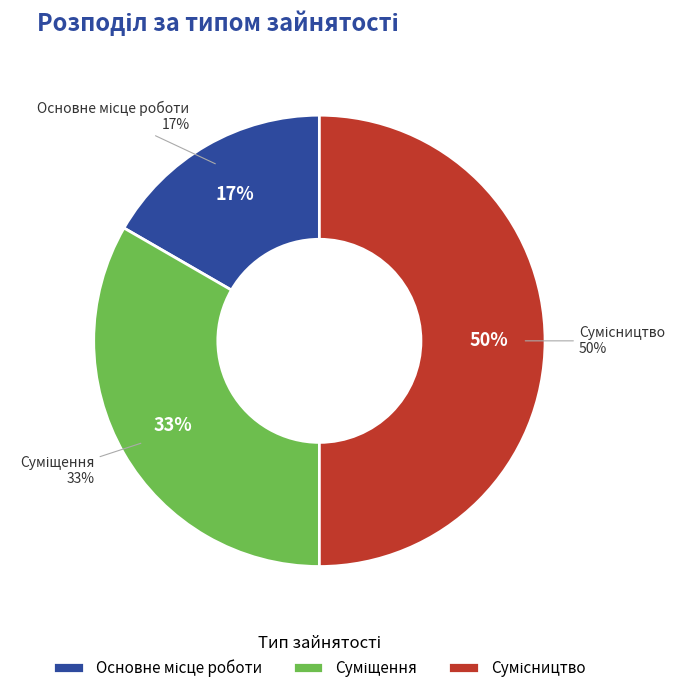

Rank the categories by value from lowest to highest.

Основне місце роботи, Суміщення, Сумісництво